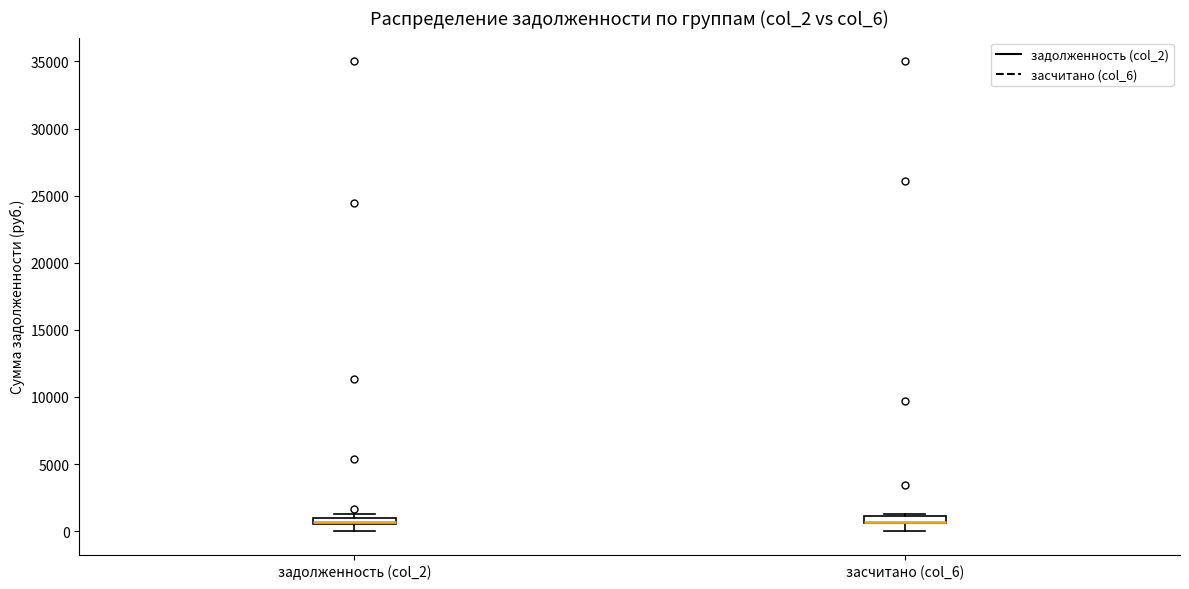

Where does the lower whisker of the box for засчитано (col_6) end on the y-axis? The values are not printed on the chart, so give them approximately, as read against the axis.

0